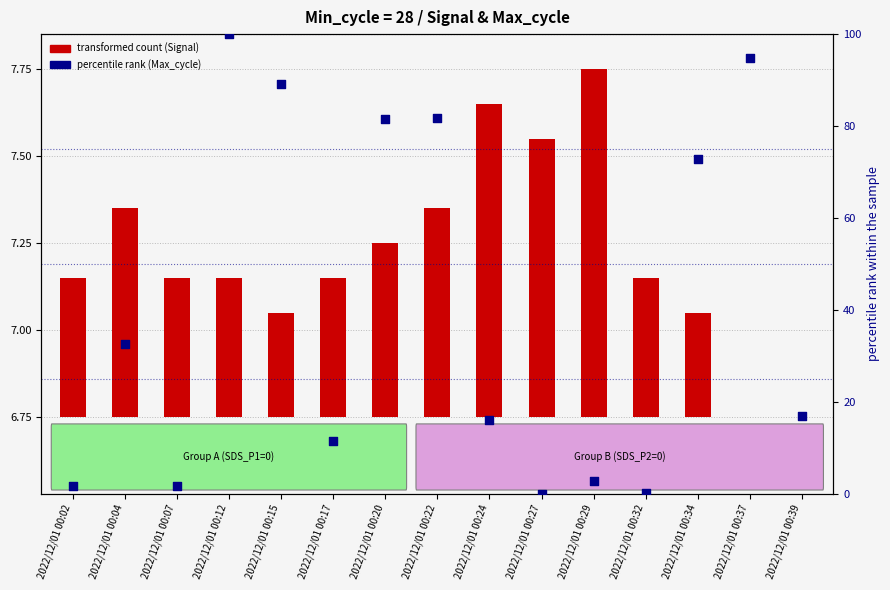

At which category is the sum across all series the highest?

2022/12/01 00:12